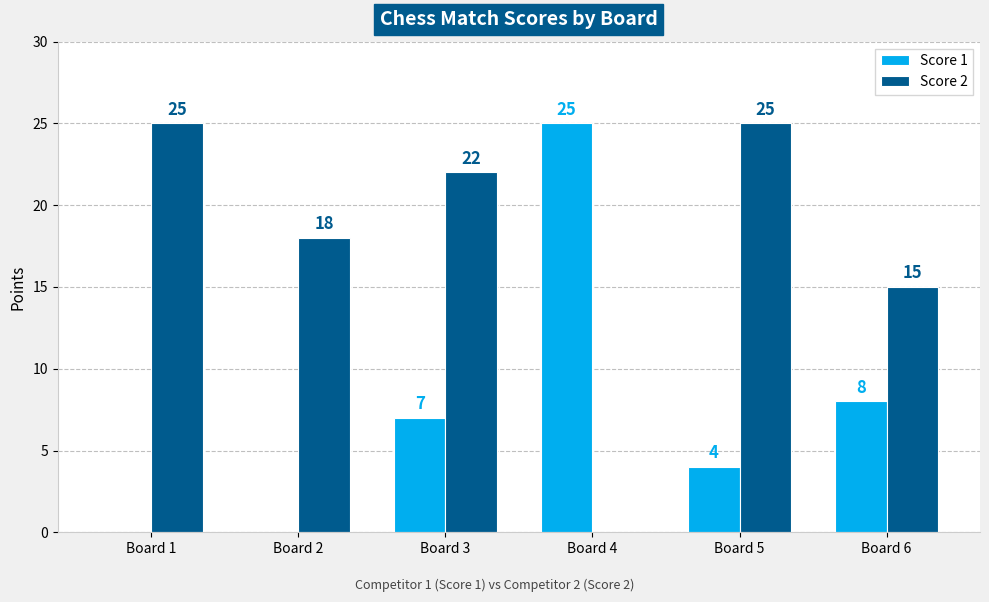

Are the bars horizontal?

No